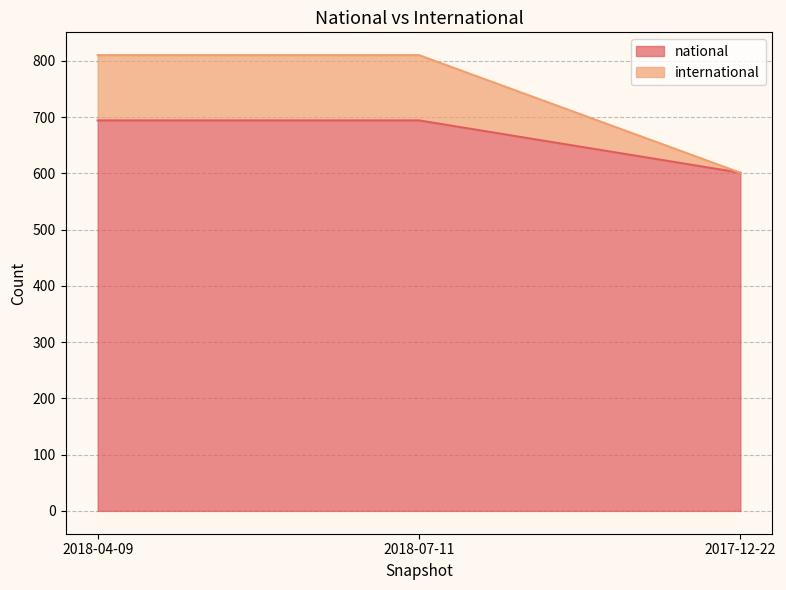

What is the approximate value of national at 2018-07-11, to the nearest 5?

695